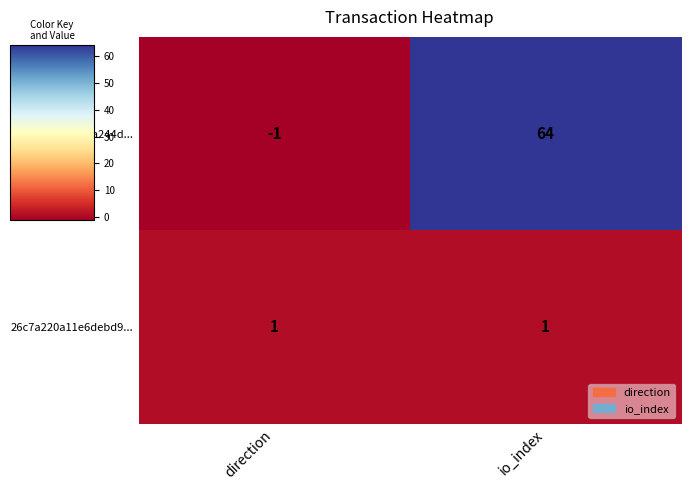

Which series has the largest total across all categories?

0b6fb7abad159a244d...